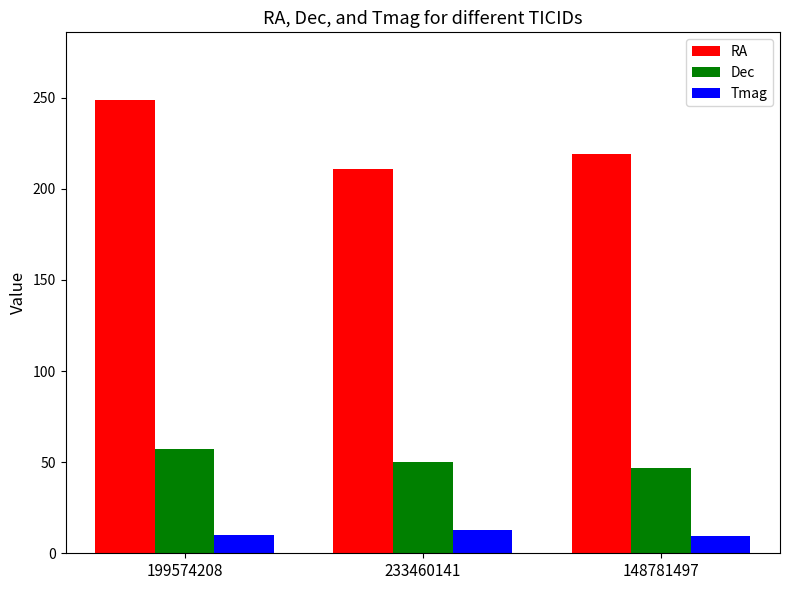

How many data points does each series have?

3